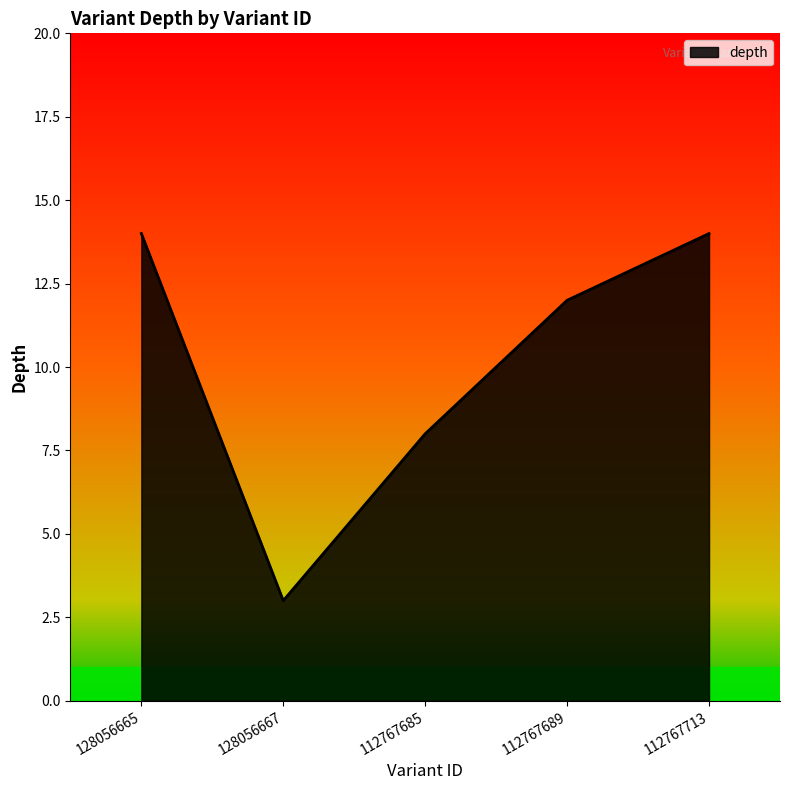

Reading left to right, extract all data points from this chart.

128056665=14	128056667=3	112767685=8	112767689=12	112767713=14